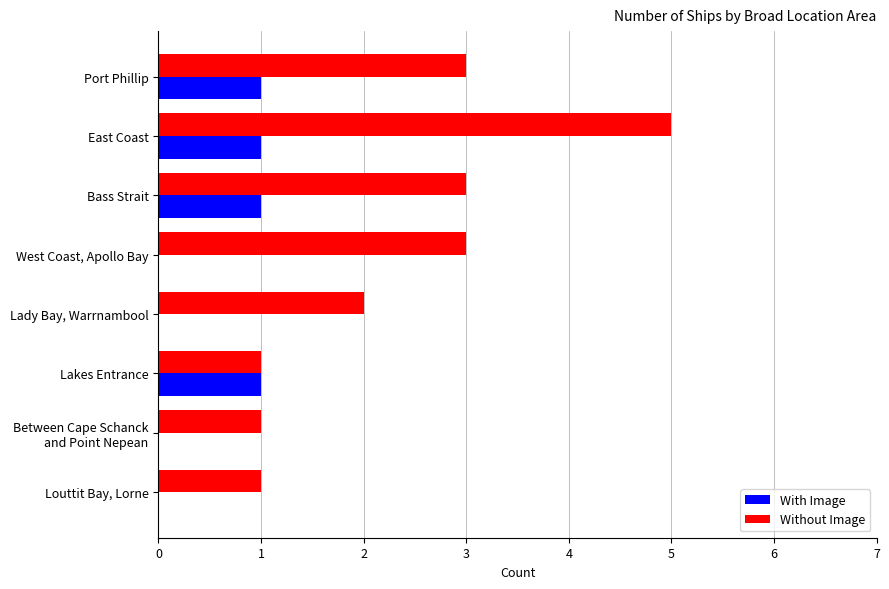

Which series has the largest total across all categories?

Without Image